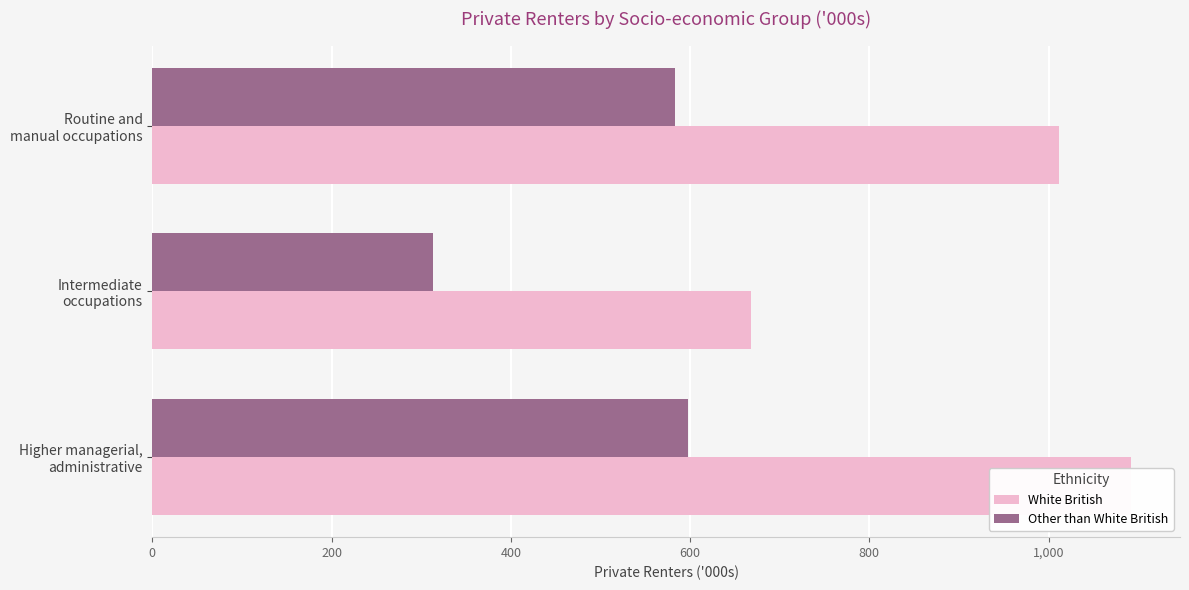

Rank the series by their average value, from lowest to highest.

Other than White British, White British